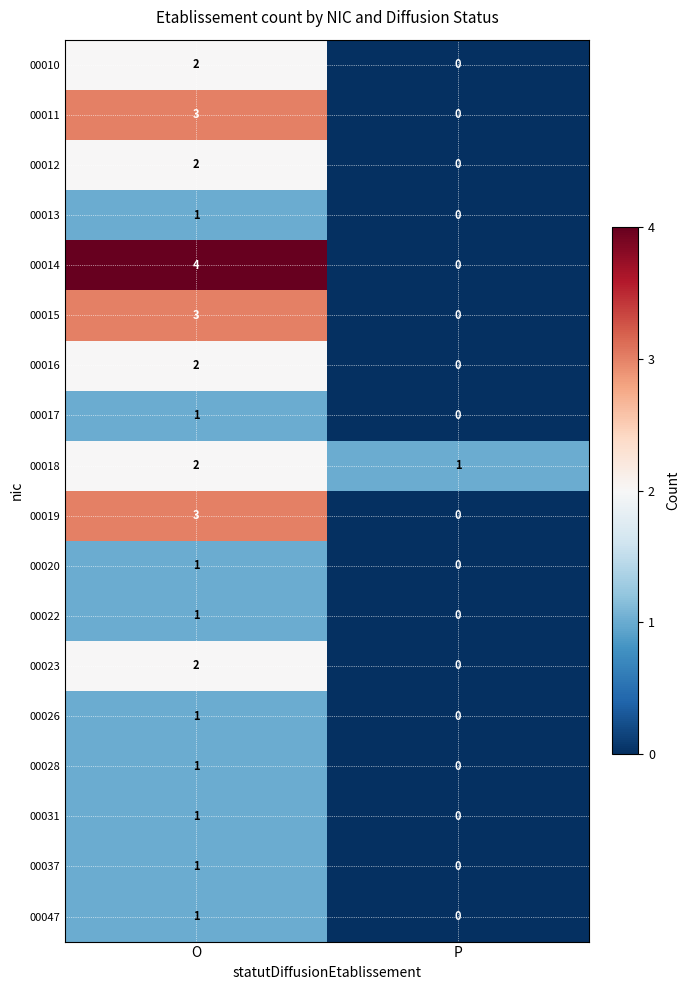

How many data points in 00017 are less than 1?

1